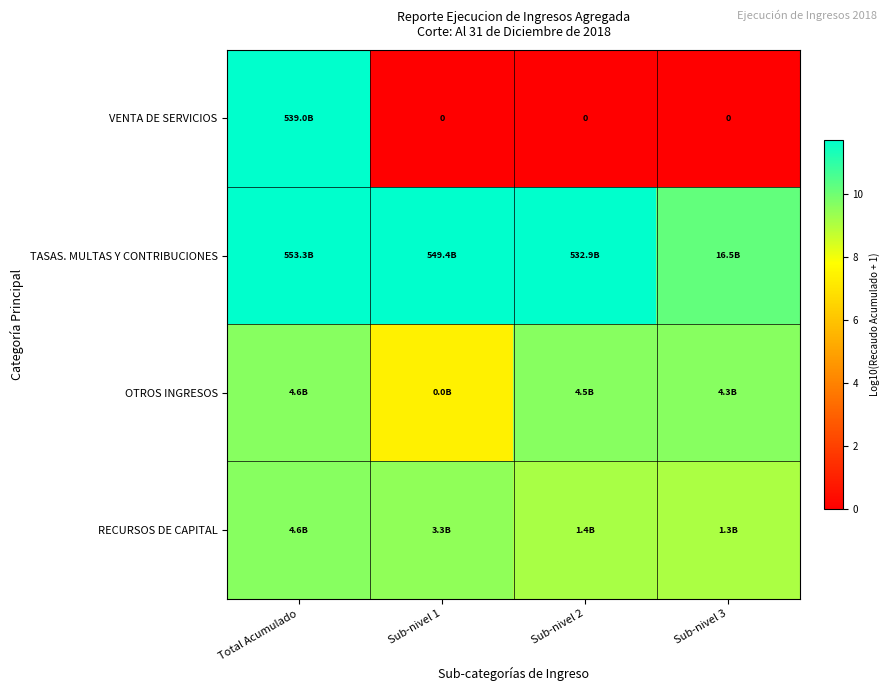

Where is OTROS INGRESOS nearest to the value 8?

Sub-nivel 1